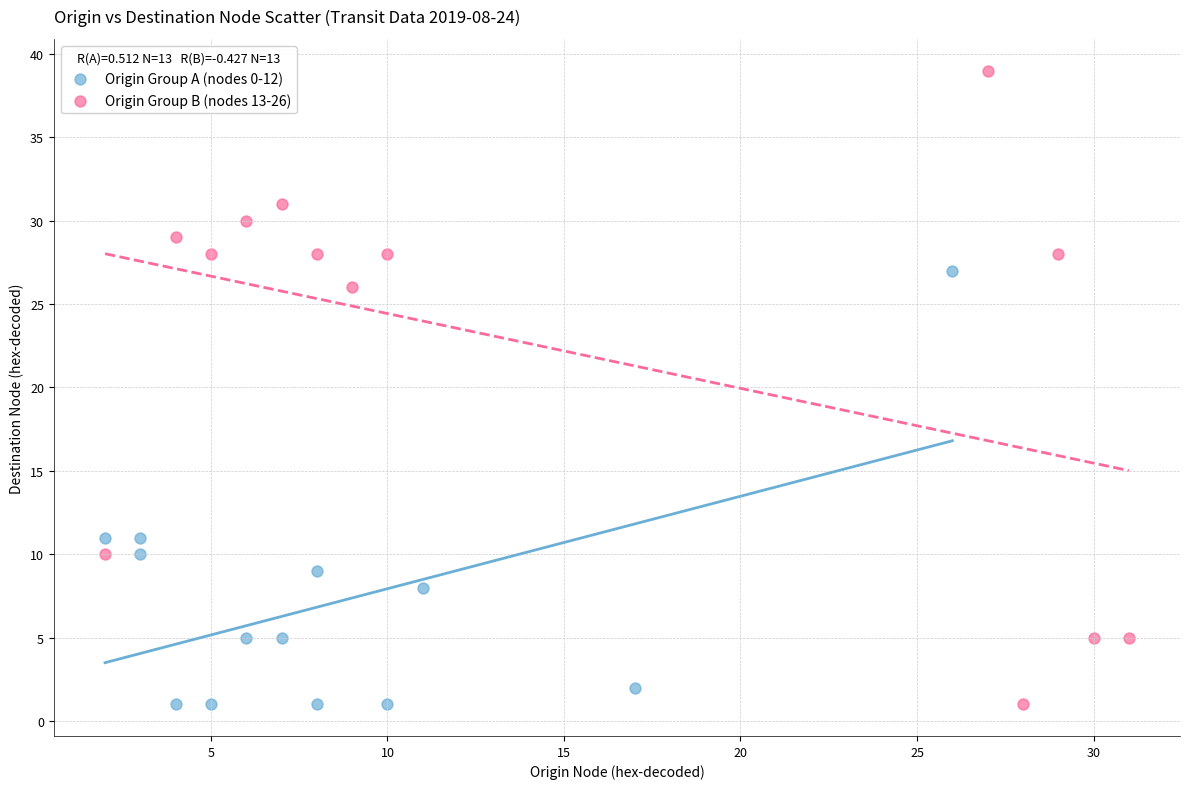

Which series has the largest Y range (max minus min)?

Origin Group B (nodes 13-26)